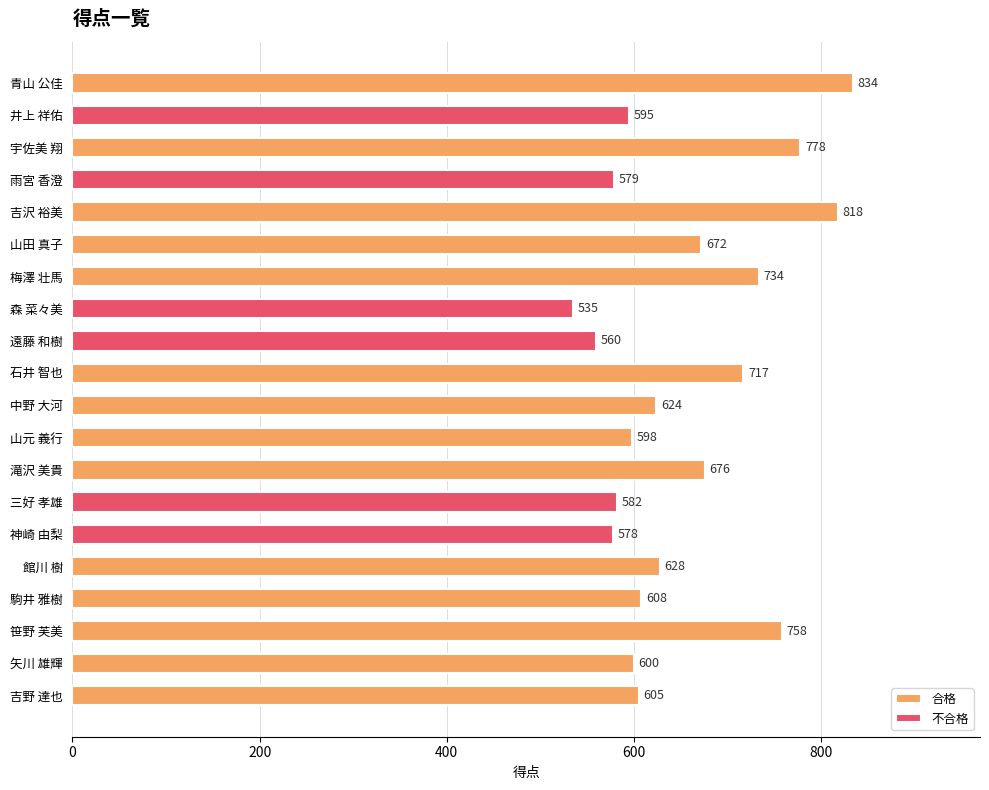

What is the change in value from 山田 真子 to 三好 孝雄?

-90